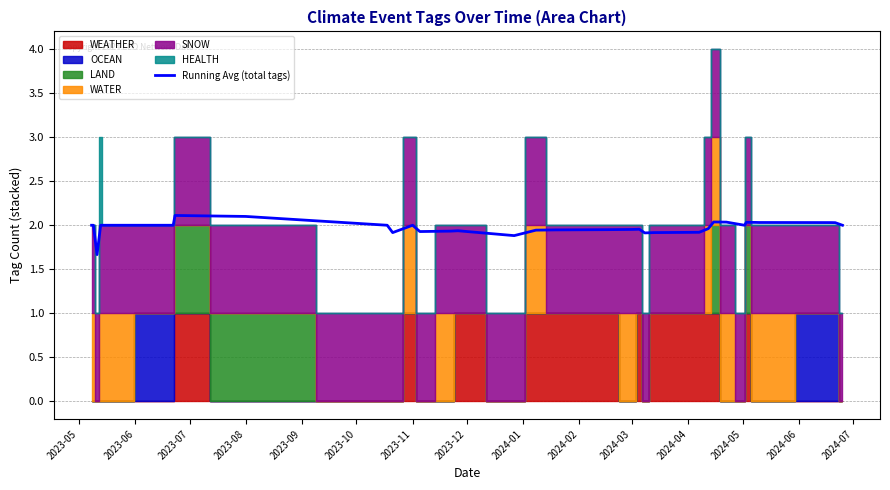

What is the sum of all values?

69.2